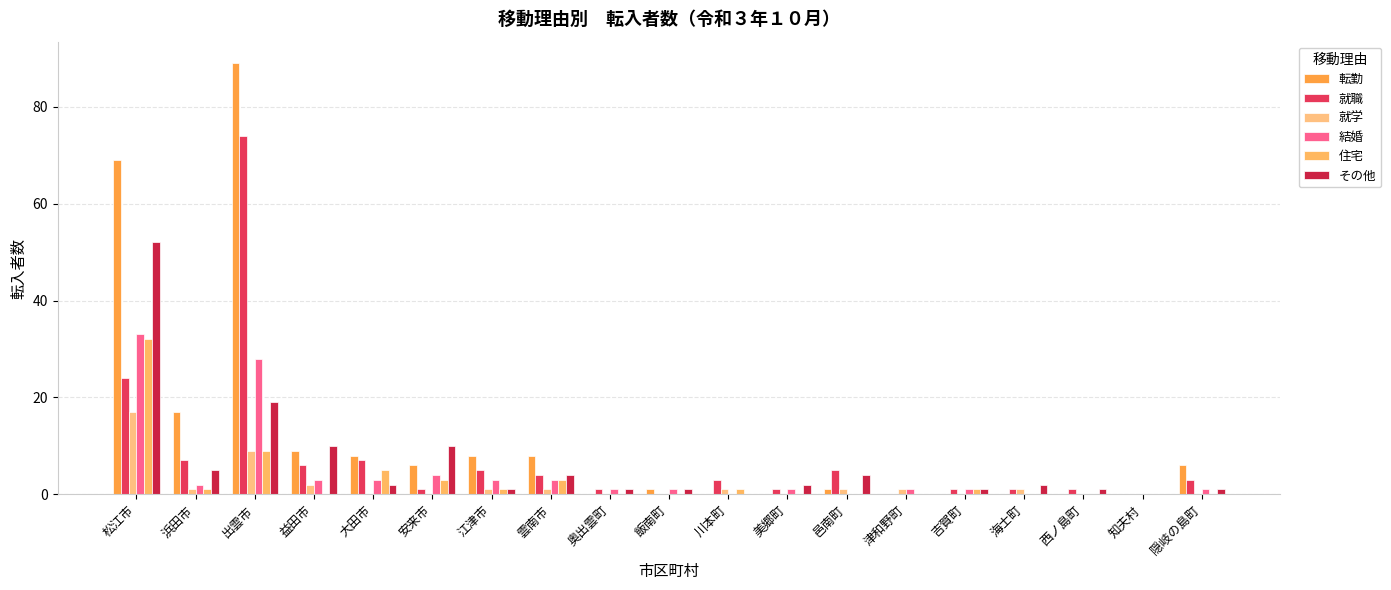

What is the difference between the 結婚 values at 飯南町 and 雲南市?

2